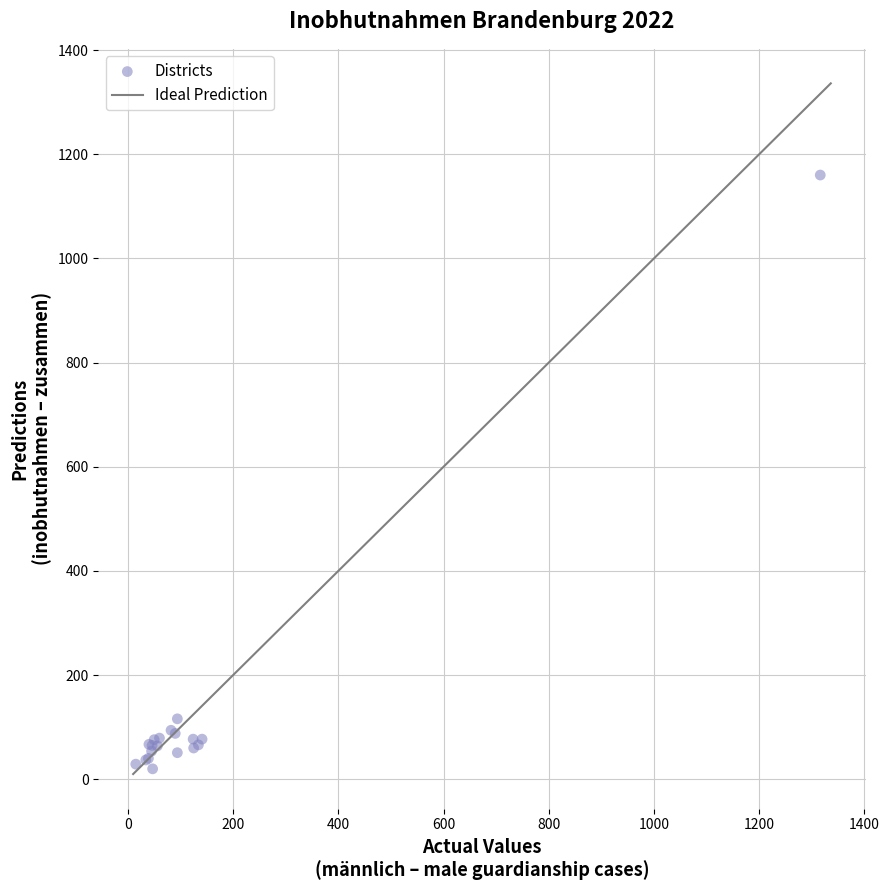

What Y value in the scatter plot is closest to 590?

116